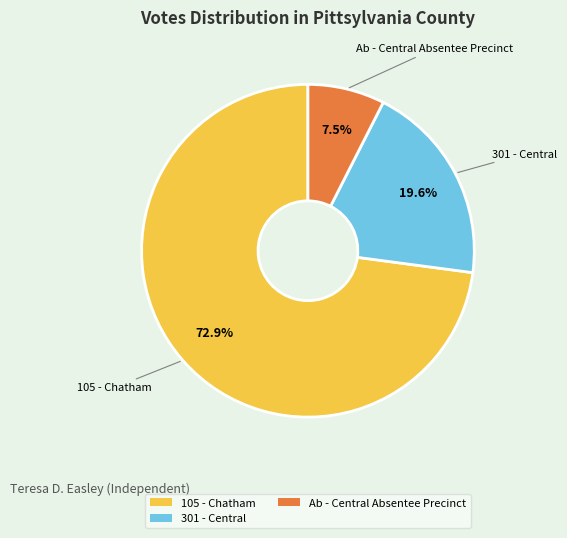

Count the number of slices in the pie.

3